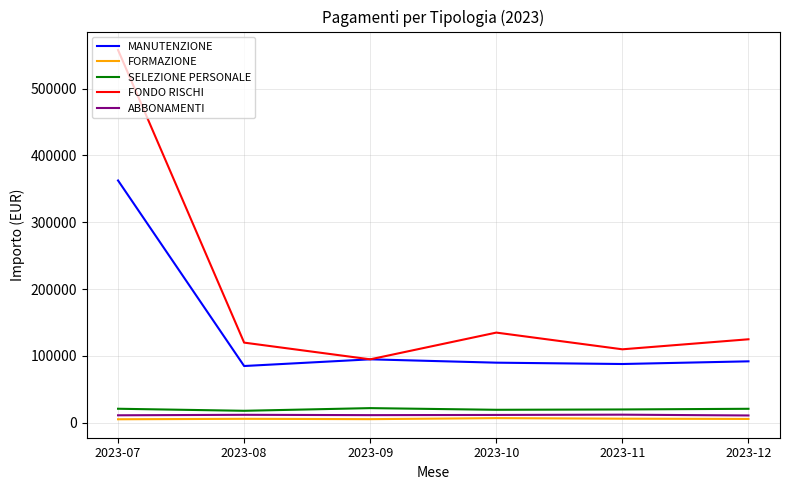

What is the maximum value shown in the chart?

557803.8